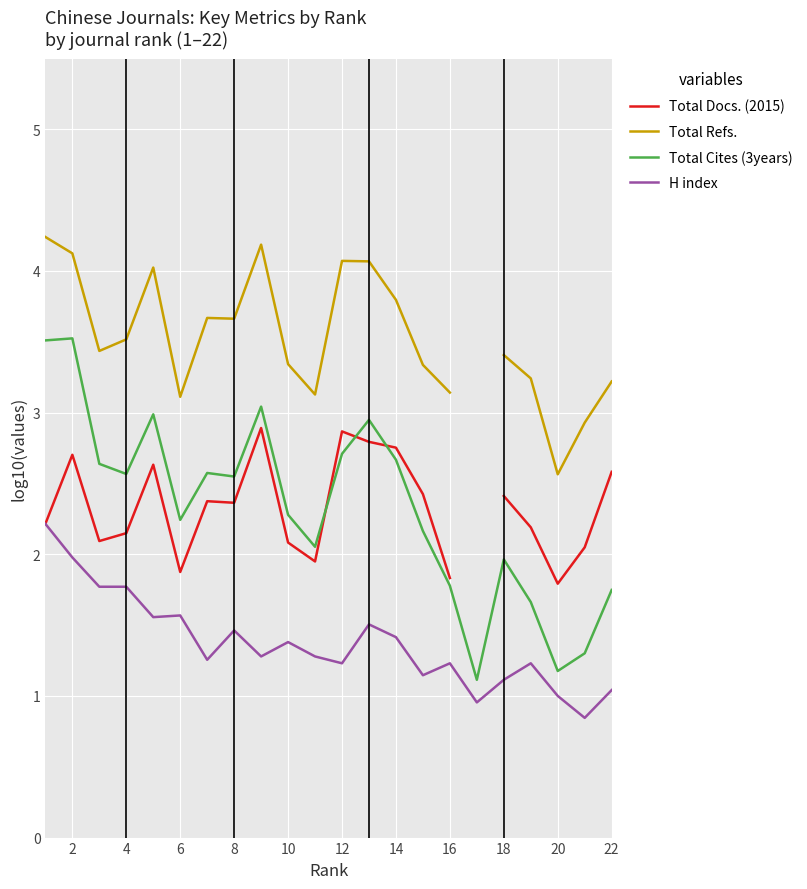

Is the value of Total Cites (3years) at 18 greater than the value of H index at 4?

Yes